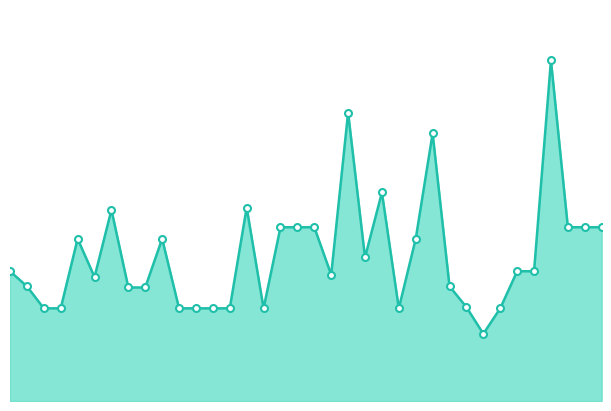

Which category has the lowest value across all series?

29